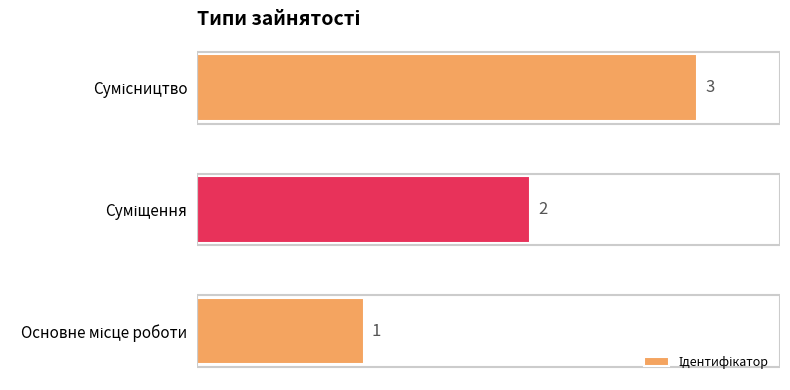

What is the sum of all values?

6